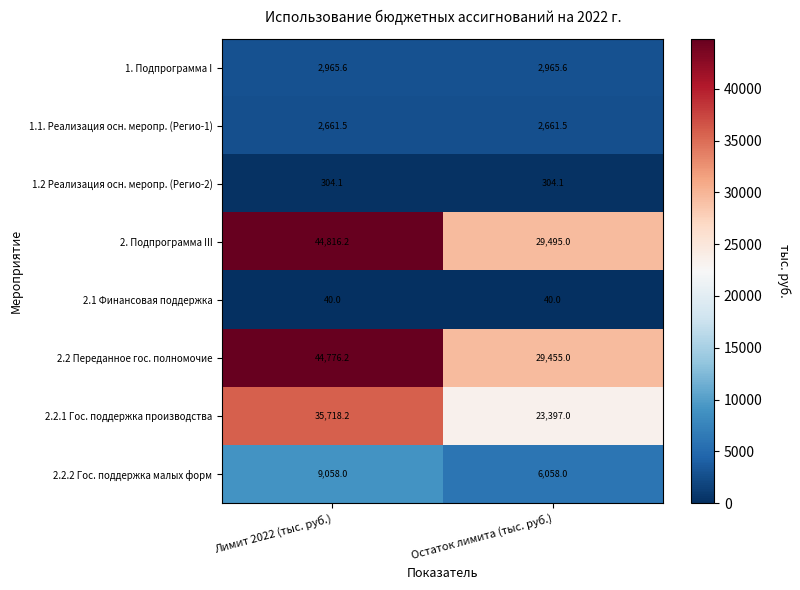

What is the spread (max minus min) of values at Лимит 2022 (тыс. руб.)?

44776.2